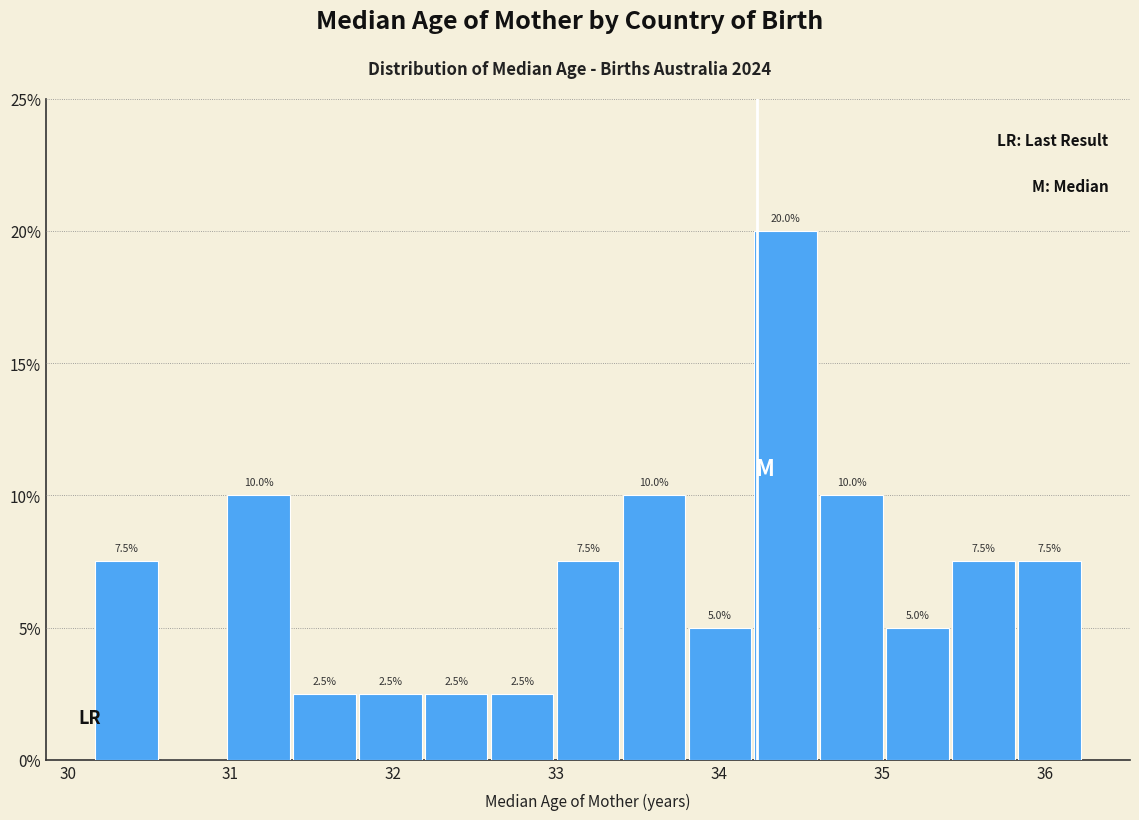

Over which range of the x-axis is the bar tallest?

34.2 to 34.6